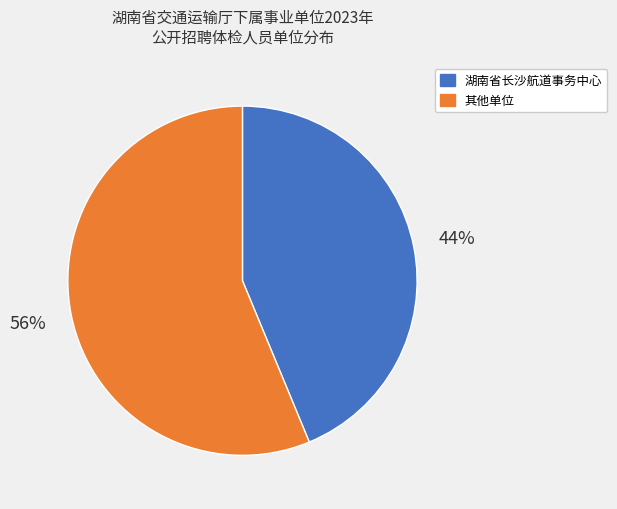

To the nearest percent, what is the average slice percentage?

50%